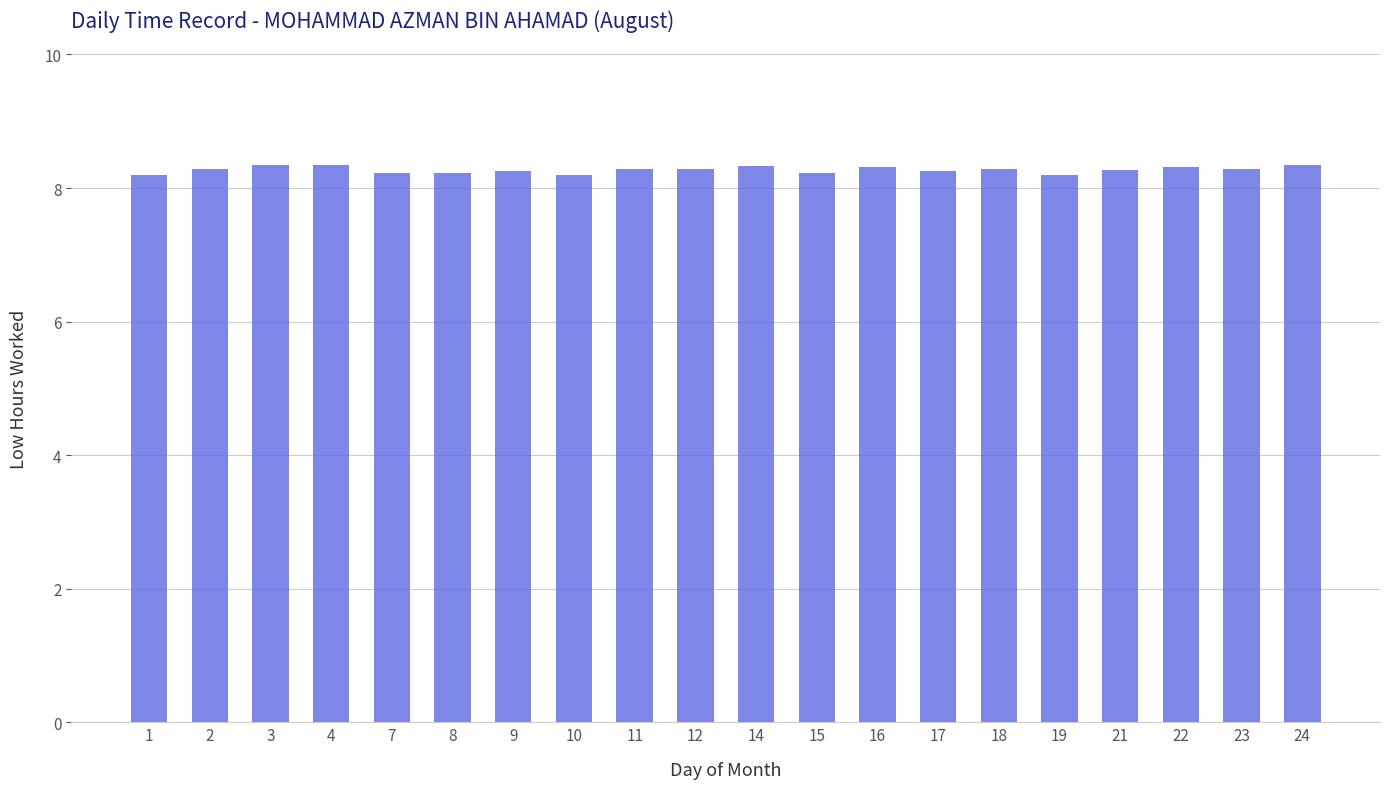

What is the sum of the values at 16 and 17?

16.6